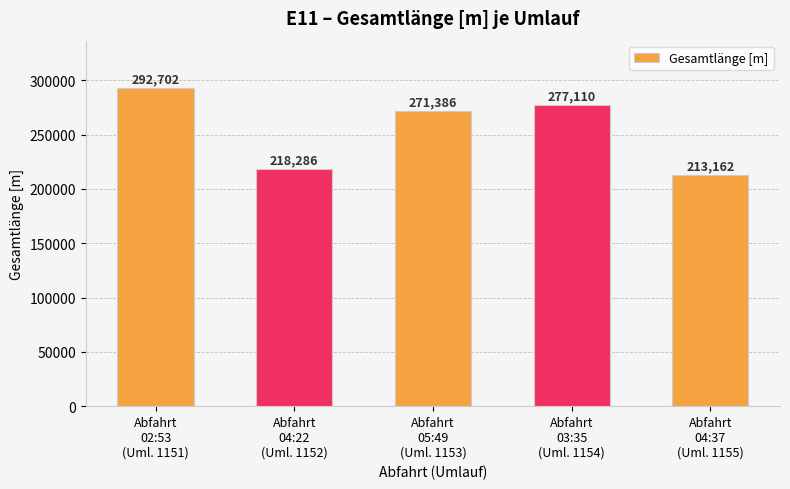

Rank the categories by value from highest to lowest.

Abfahrt
02:53
(Uml. 1151), Abfahrt
03:35
(Uml. 1154), Abfahrt
05:49
(Uml. 1153), Abfahrt
04:22
(Uml. 1152), Abfahrt
04:37
(Uml. 1155)